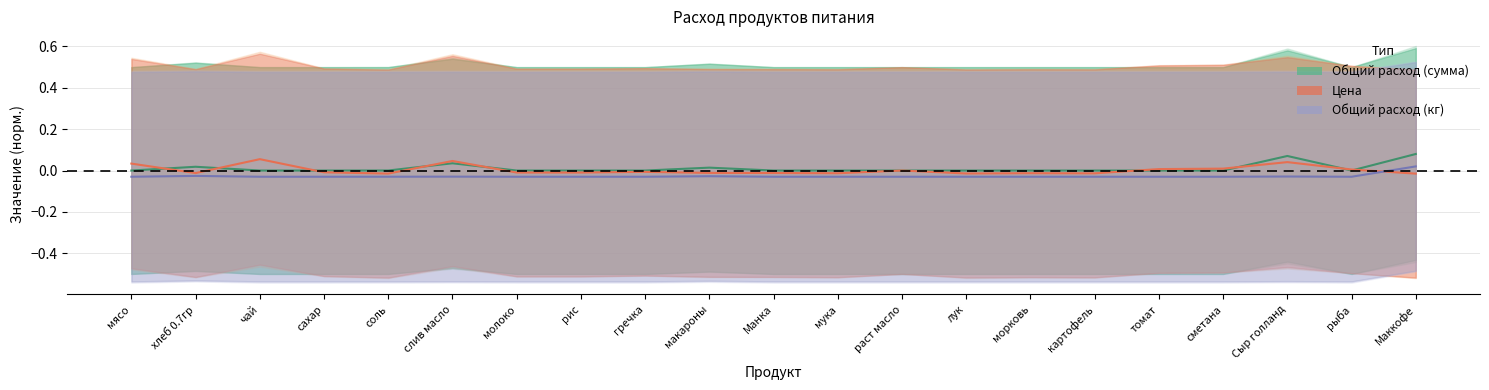

At which category is the sum across all series the highest?

Маккофе